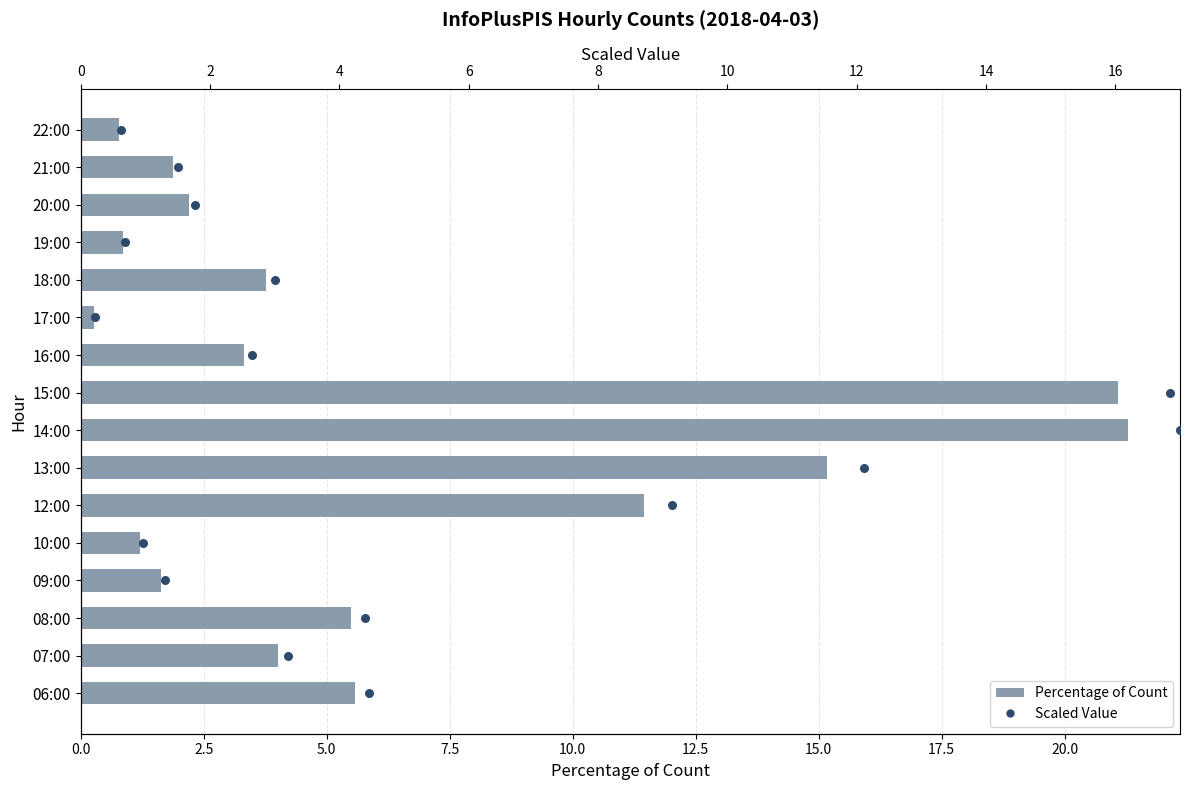

At how many categories does at least one series exceed 10?

9